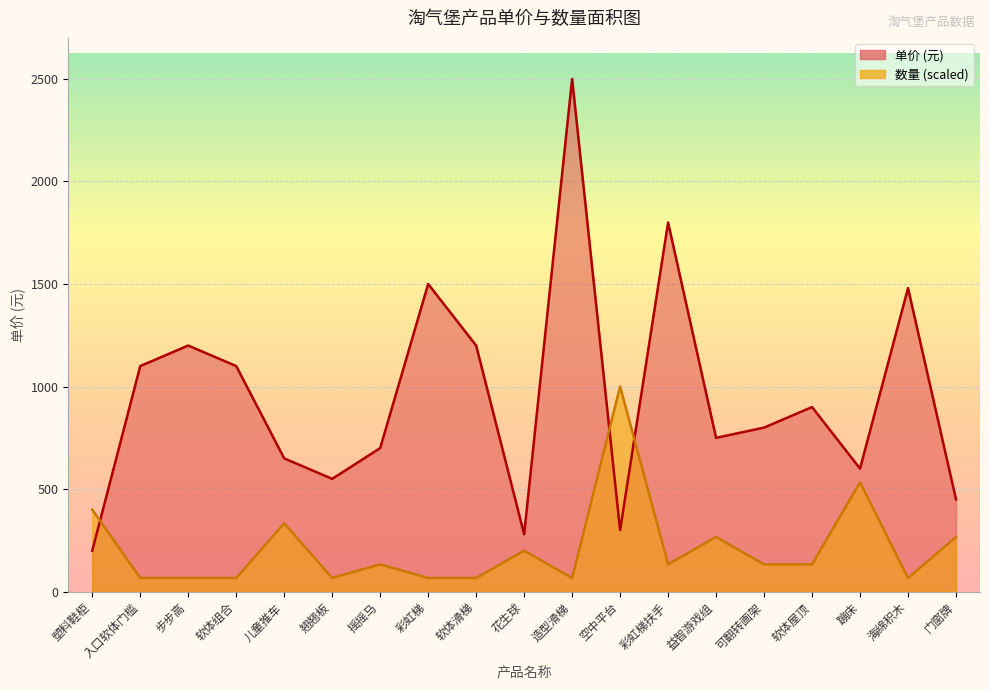

True or false: 数量 and 单价 cross at least once.

True